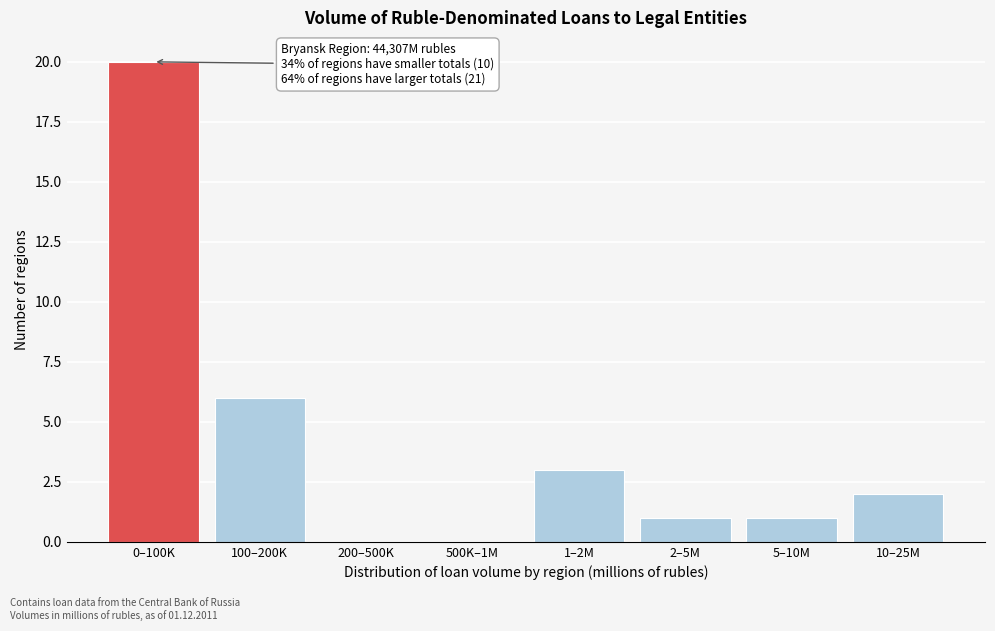

Reading left to right, transcribe all the data shown in this chart.

0–100K=20	100–200K=6	200–500K=0	500K–1M=0	1–2M=3	2–5M=1	5–10M=1	10–25M=2